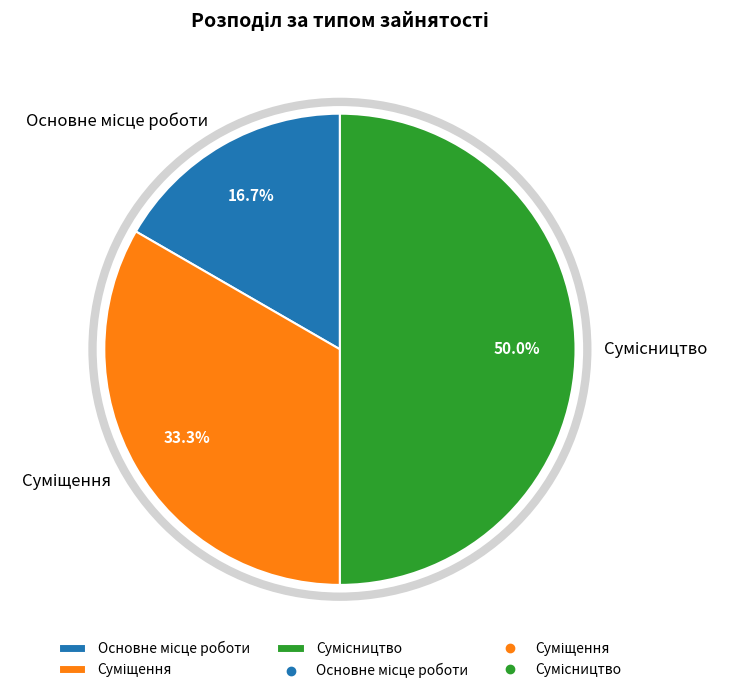

What percentage is the Сумісництво slice, to the nearest percent?

50%